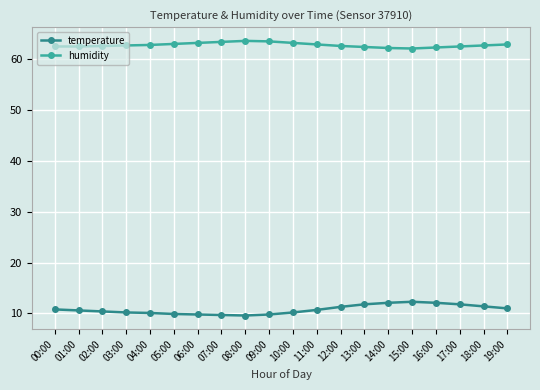

At how many categories does at least one series exceed 42?

20